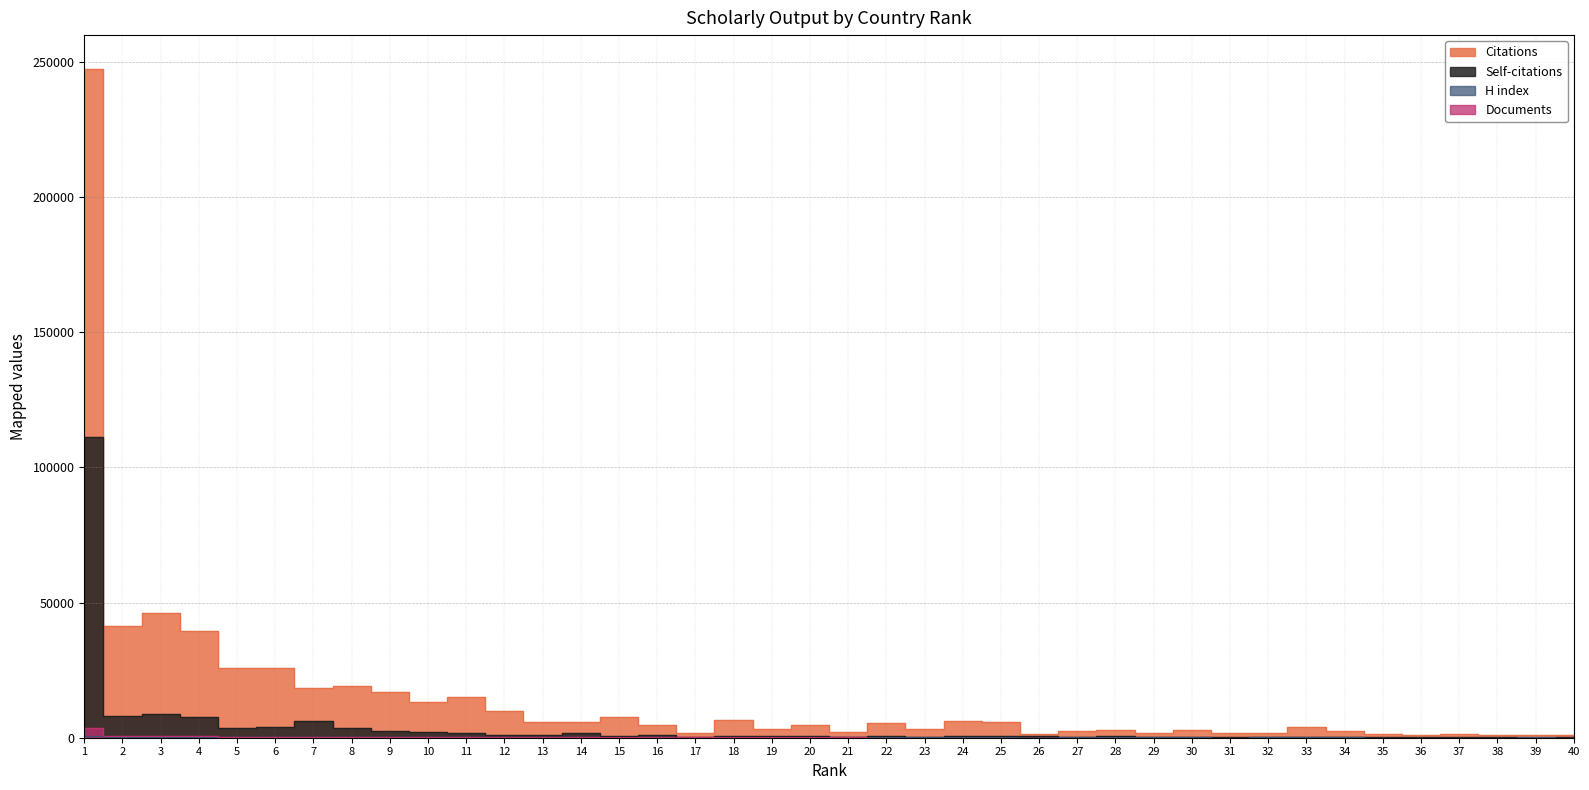

How many data points in Citations are above 4640?

19